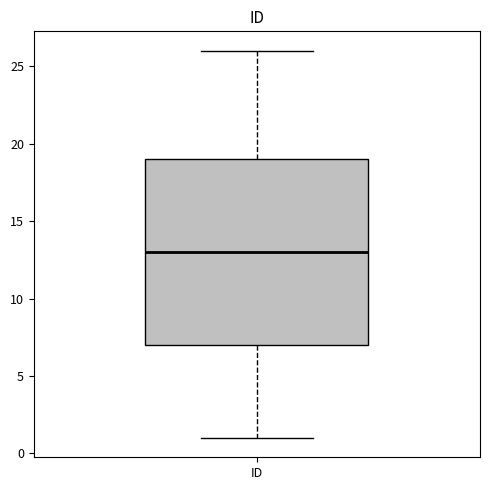

Transcribe this box plot: give where the median line is, the range the box spans, and where the two whiskers end, as read against the y-axis. The values are not printed on the chart, so give them approximately, as read against the axis.

median 13, box 7 to 19, whiskers 1 to 26